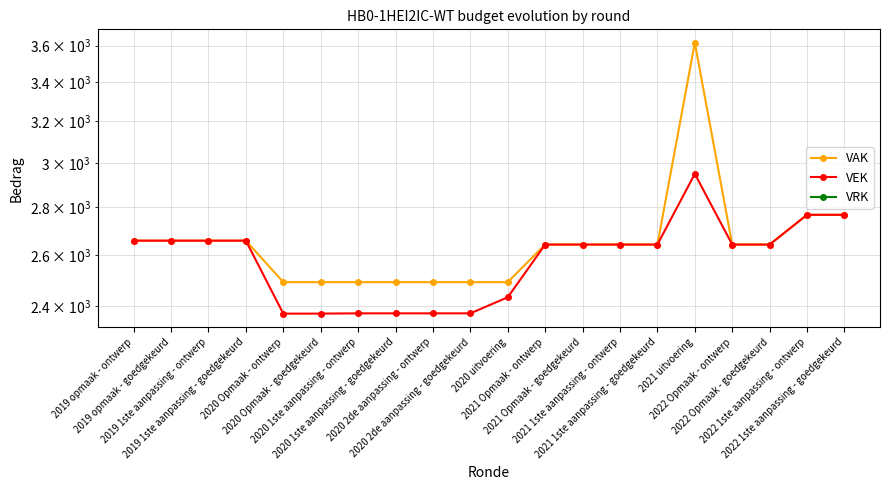

Rank the categories by VEK value from lowest to highest.

2020 Opmaak - ontwerp, 2020 Opmaak - goedgekeurd, 2020 1ste aanpassing - ontwerp, 2020 1ste aanpassing - goedgekeurd, 2020 2de aanpassing - ontwerp, 2020 2de aanpassing - goedgekeurd, 2020 uitvoering, 2021 Opmaak - ontwerp, 2021 Opmaak - goedgekeurd, 2021 1ste aanpassing - ontwerp, 2021 1ste aanpassing - goedgekeurd, 2022 Opmaak - ontwerp, 2022 Opmaak - goedgekeurd, 2019 opmaak - ontwerp, 2019 opmaak - goedgekeurd, 2019 1ste aanpassing - ontwerp, 2019 1ste aanpassing - goedgekeurd, 2022 1ste aanpassing - ontwerp, 2022 1ste aanpassing - goedgekeurd, 2021 uitvoering